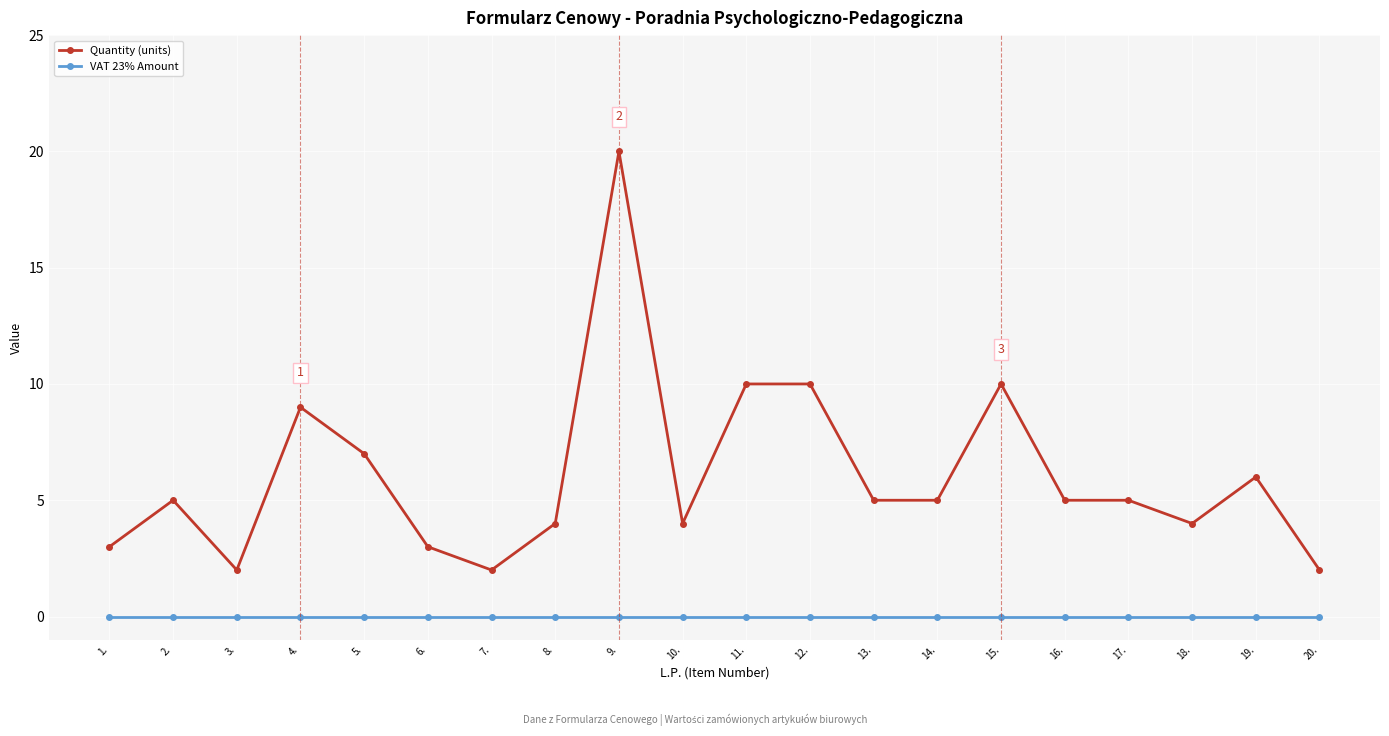

True or false: Quantity (units) has more than 1 interior local peaks.

True